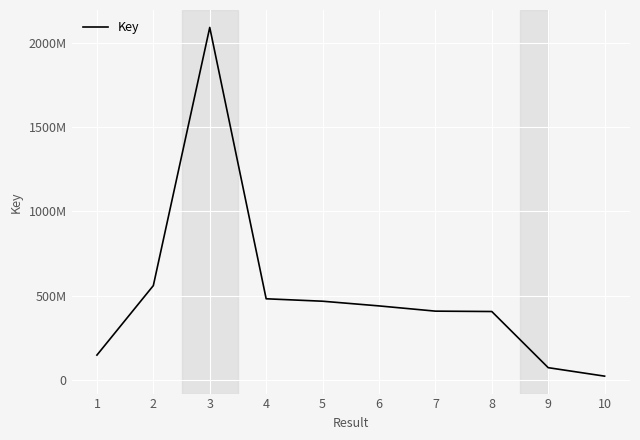

The chart shows a value of 22912663 at 10. True or false?

True